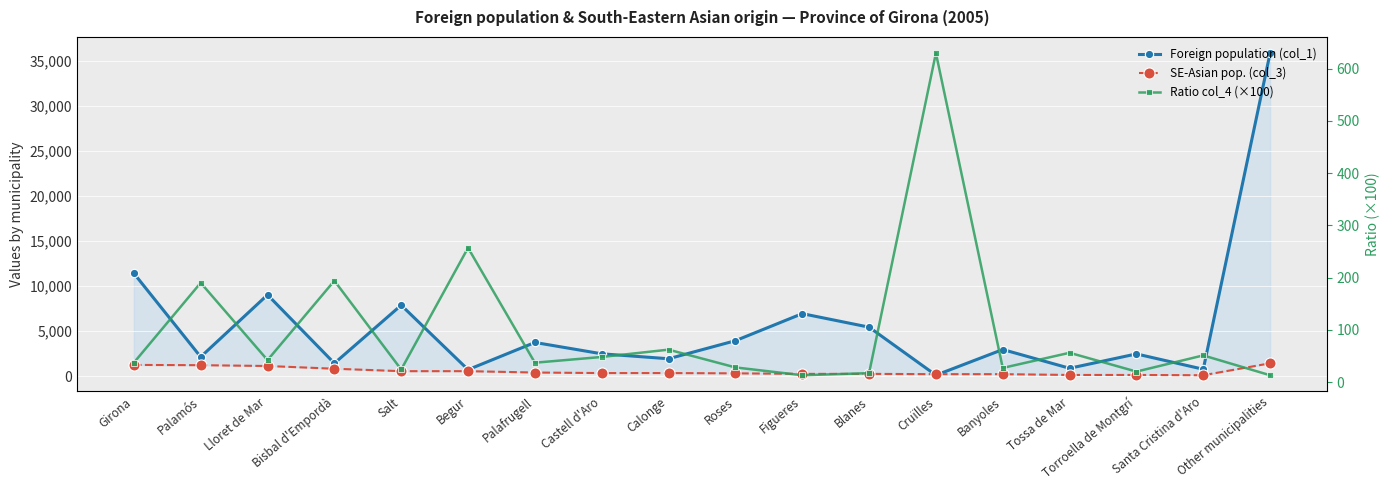

Is it true that Foreign population (col_1) equals 1556 at Blanes?

False